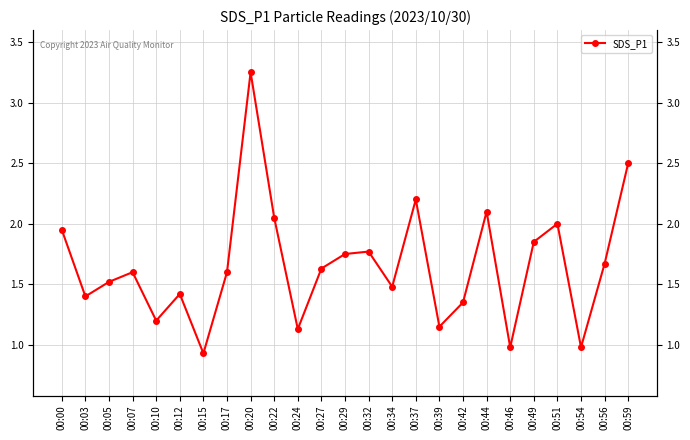

Count the number of data series in this chart.

1